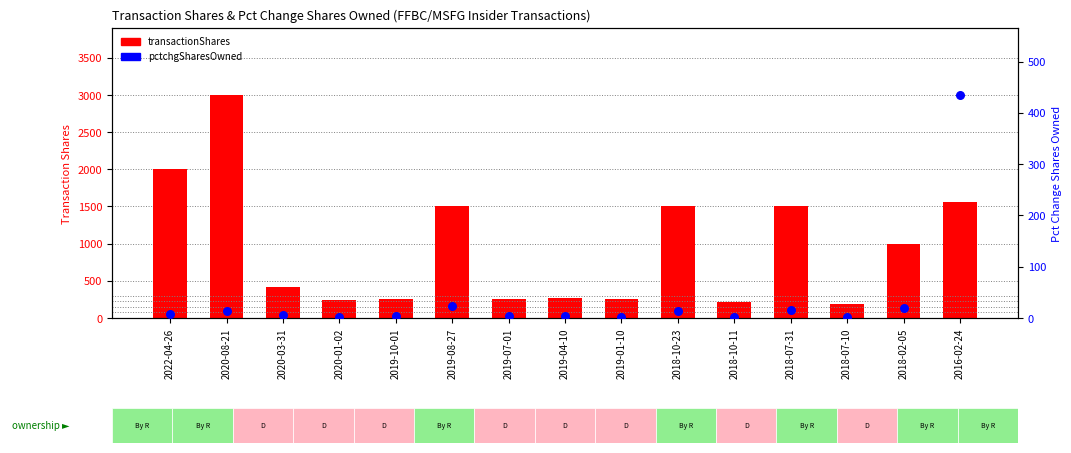

What are all the series names shown in the legend?

transactionShares, pctchgSharesOwned